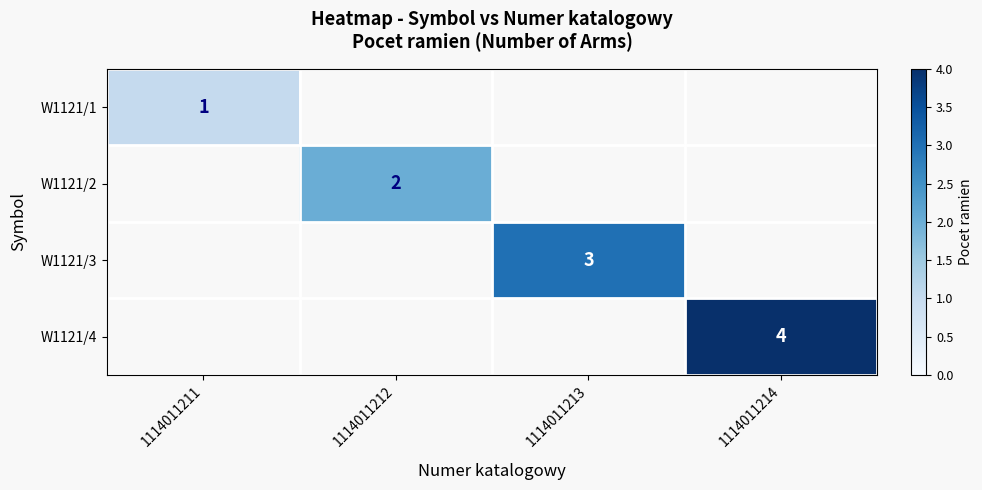

True or false: W1121/4 has a value of 4 at 1114011214.

True